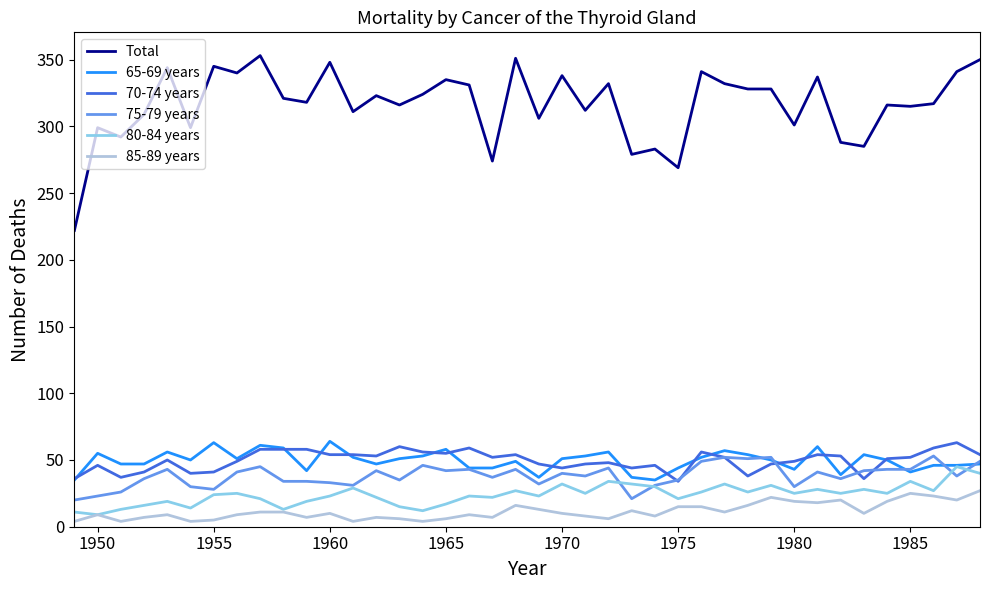

Which series has the largest total across all categories?

Total